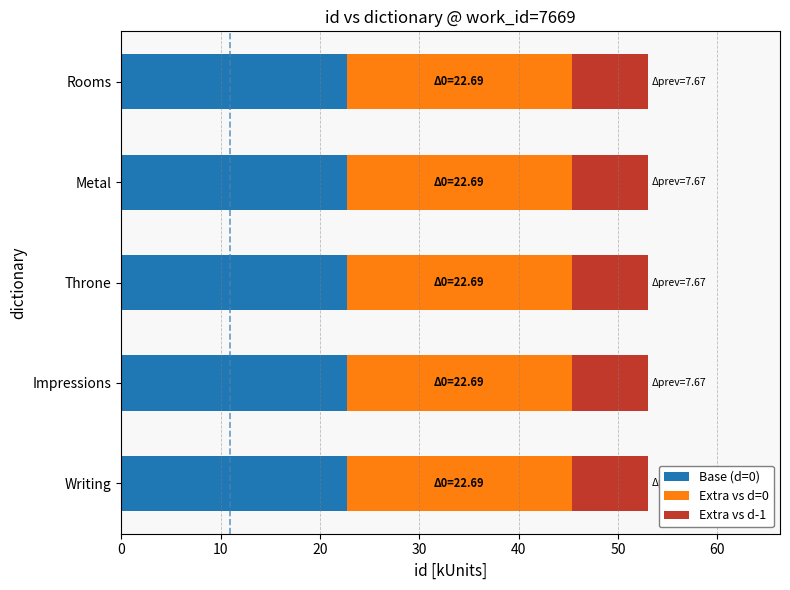

What is the highest value of the Base (d=0) series?

22.7